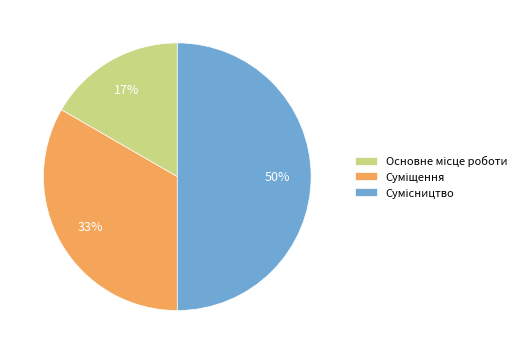

To the nearest percent, what is the average slice percentage?

33%